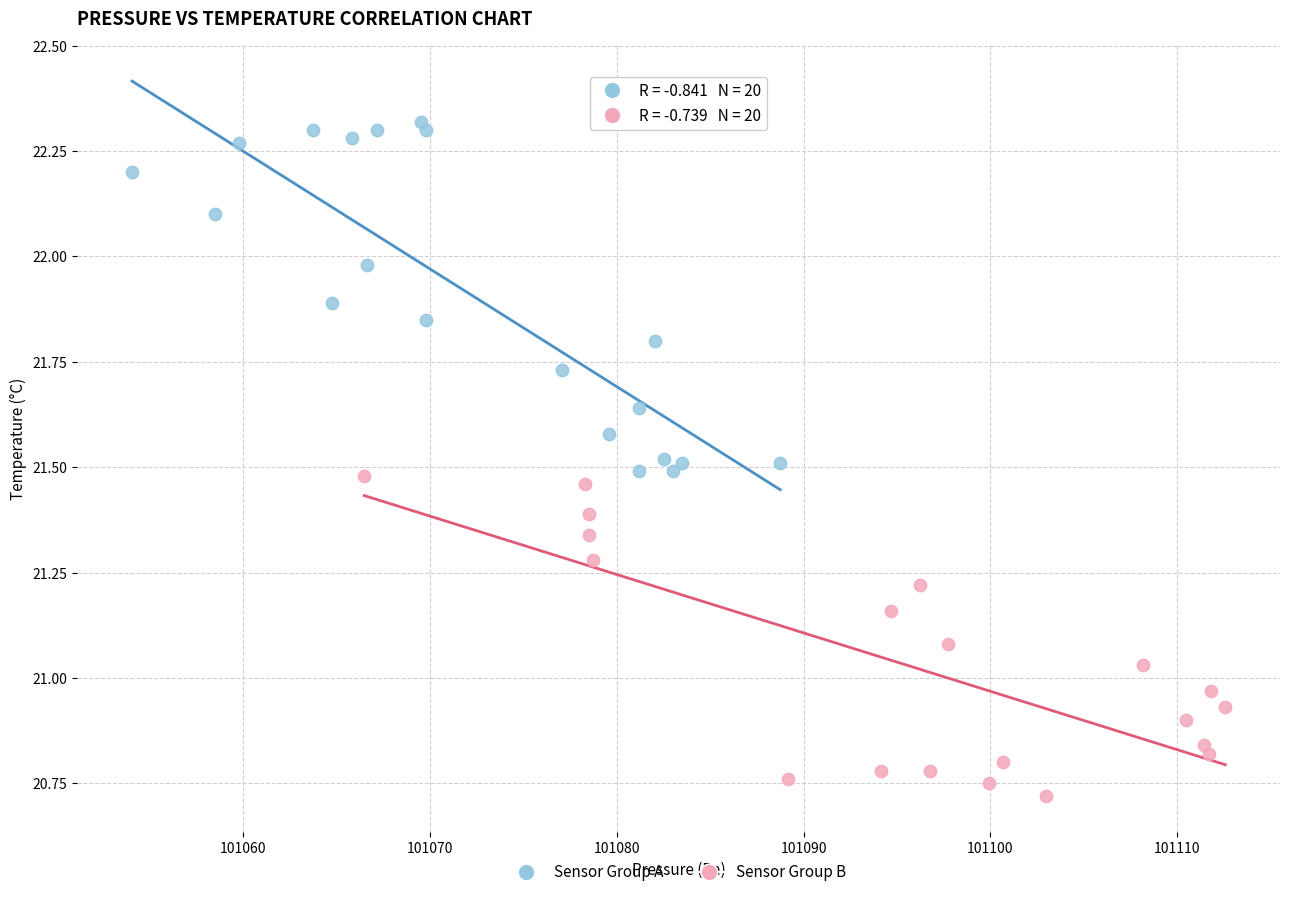

Which series reaches the minimum Y coordinate?

Sensor Group B